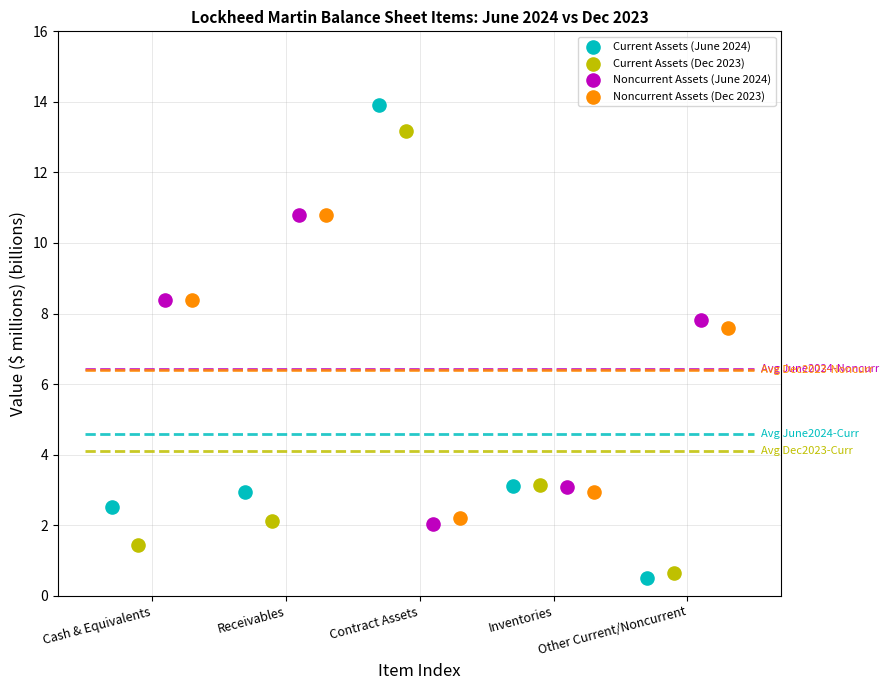

Which series has the widest spread of Y values?

Current Assets (June 2024)